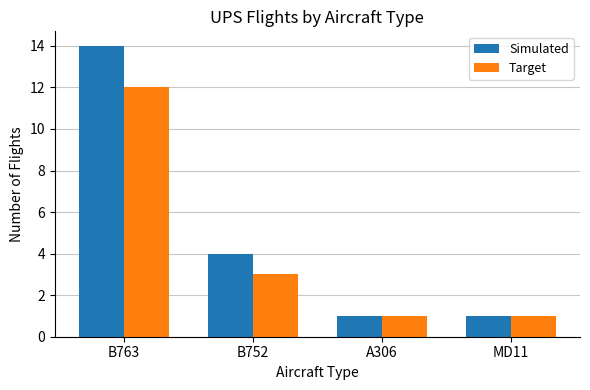

List the series in order of their overall mean, lowest first.

Target, Simulated